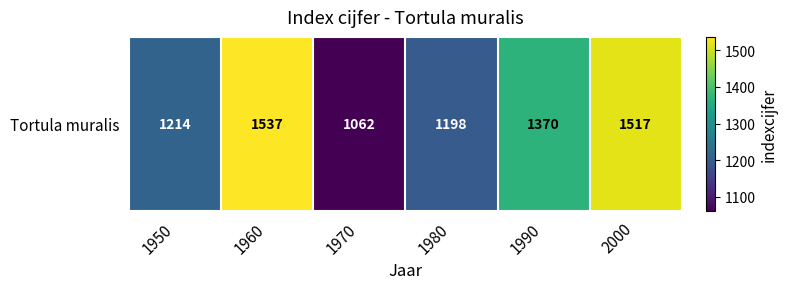

What is the difference between the second highest and minimum values?

455